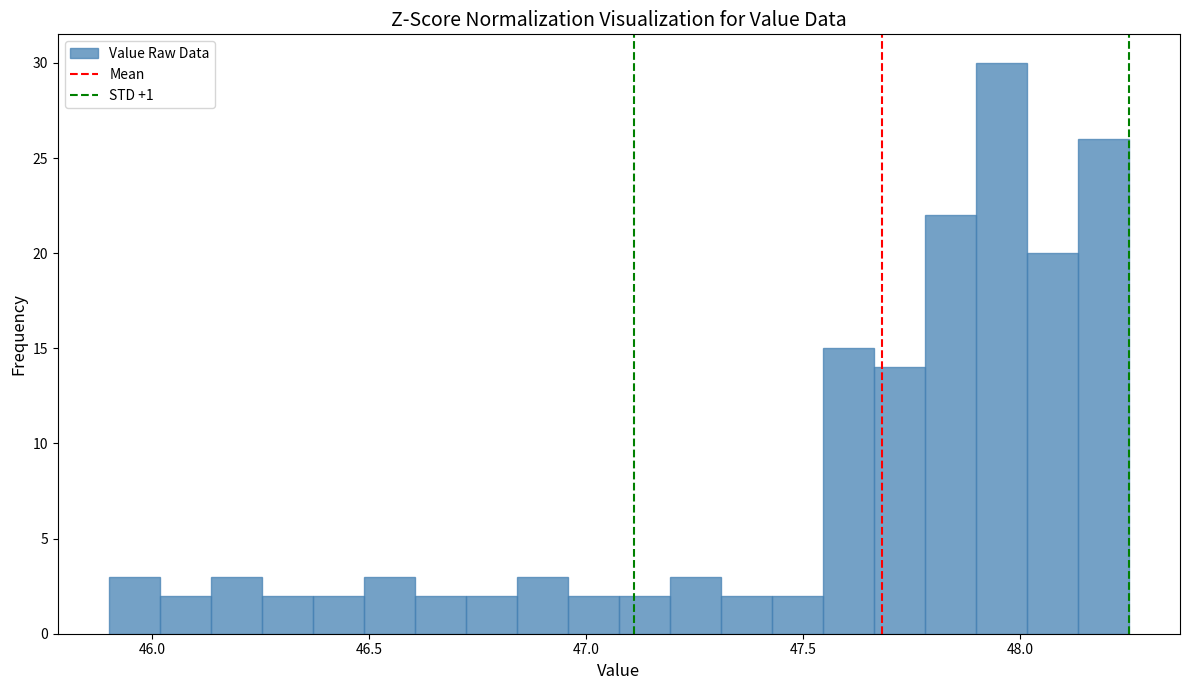

Read against the x-axis, roughly where is the centre of the tallest bar?

47.95